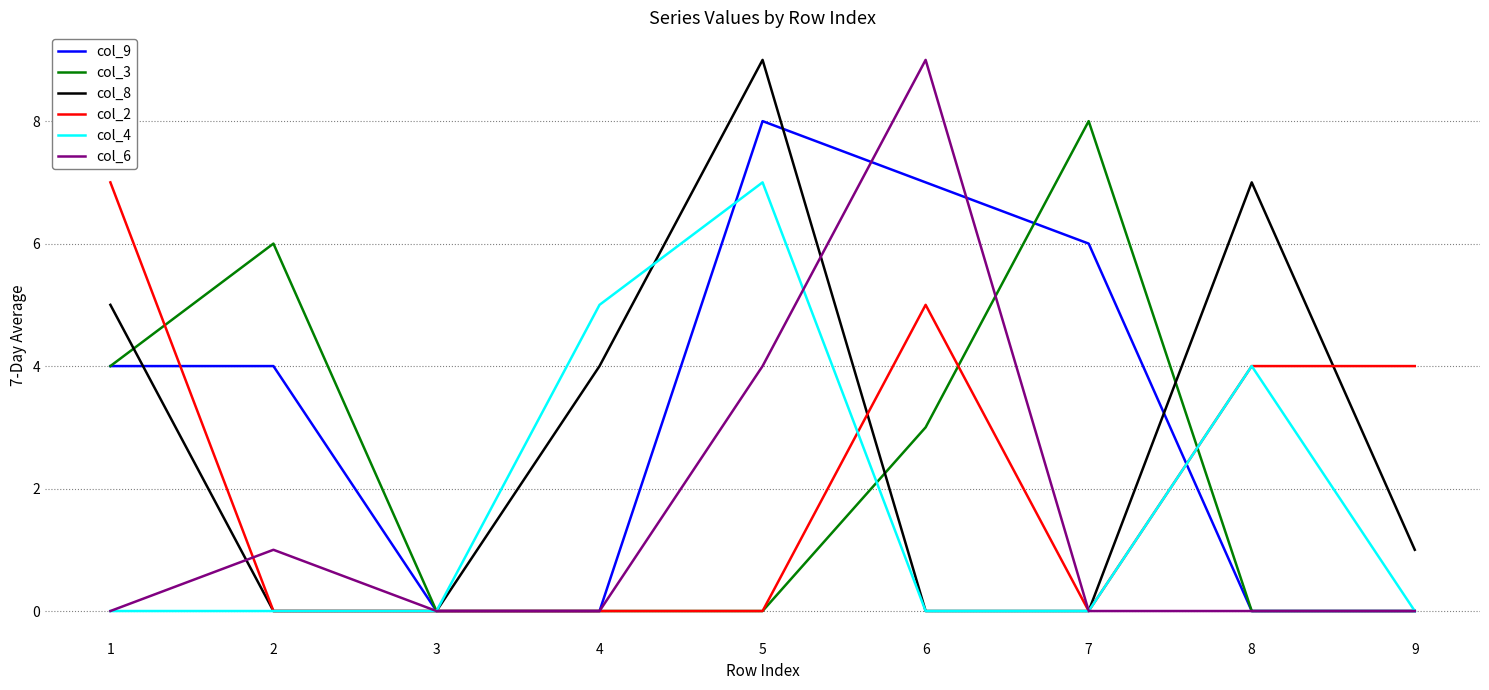

The value of col_4 at 2 is 0. True or false?

True